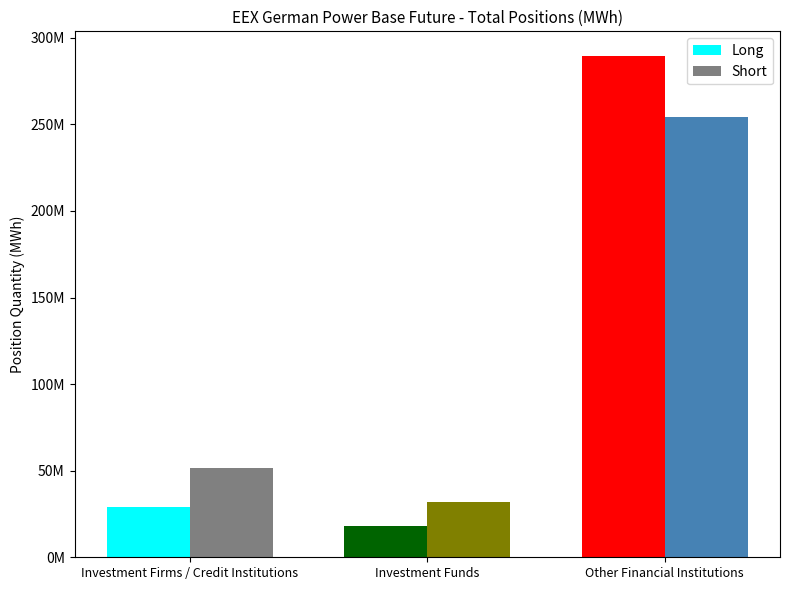

What is the label of the 3rd bar from the right?

Investment Firms / Credit Institutions